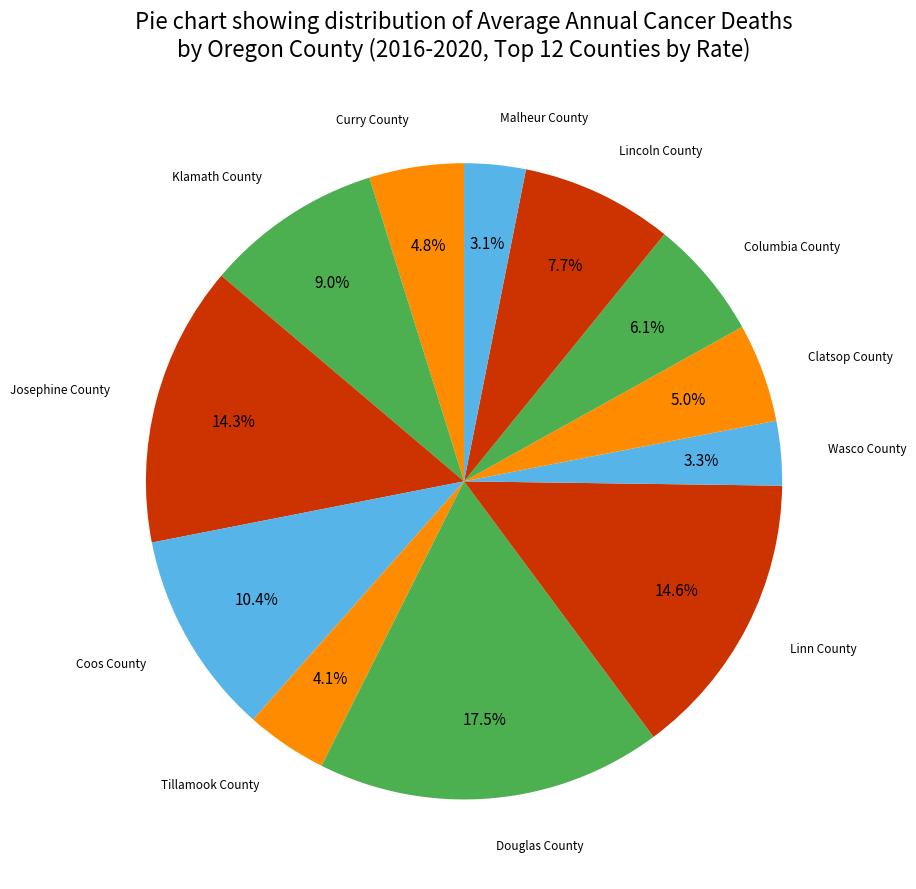

To the nearest percent, what is the average slice percentage?

8%